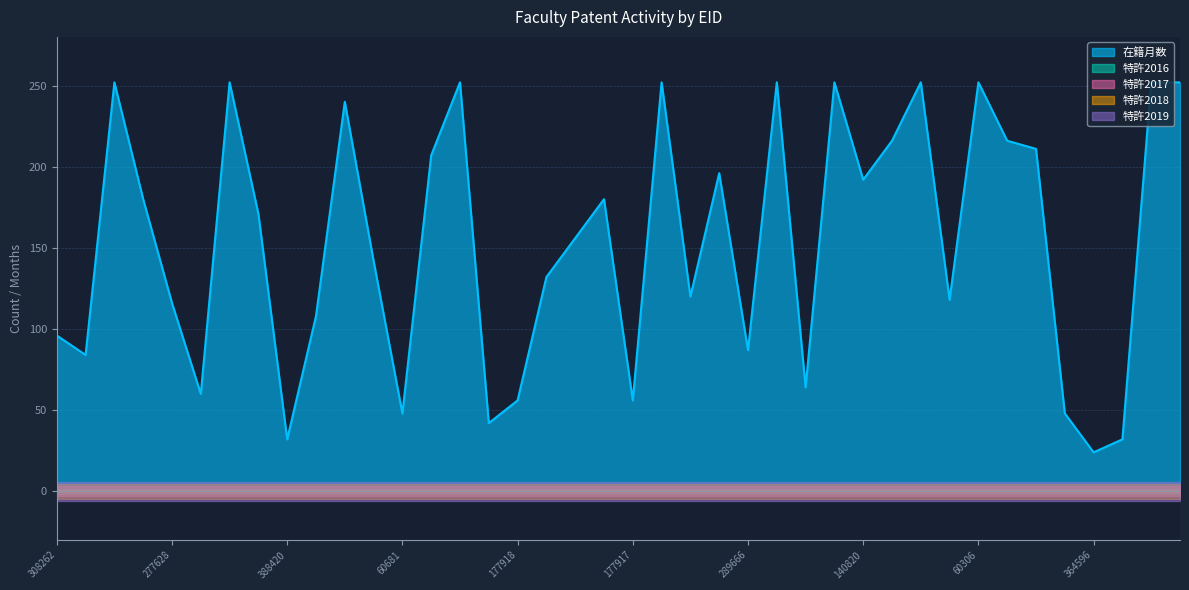

Is it true that 特許2019 equals 0 at 189122?

True